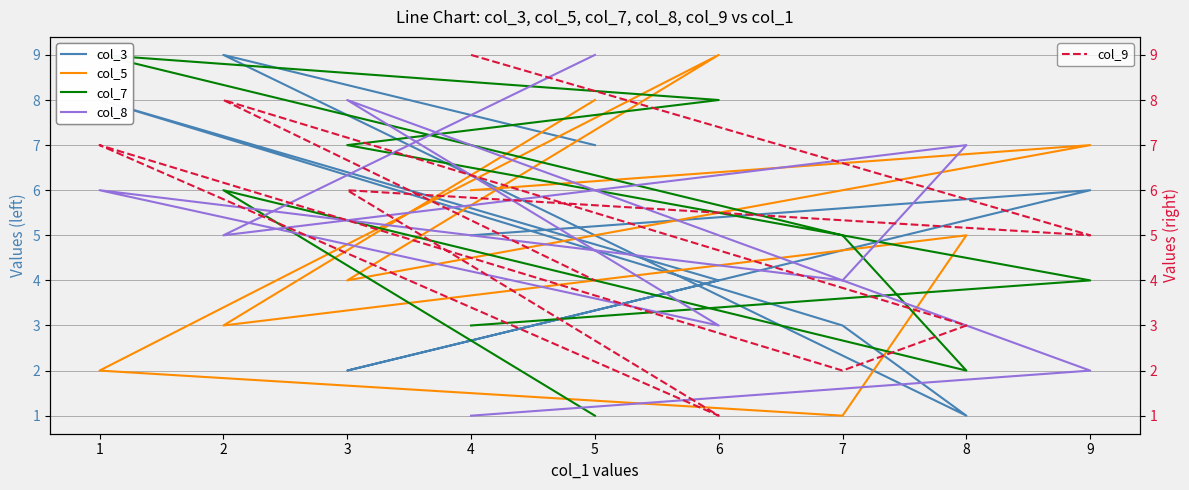

What is the smallest value displayed?

1